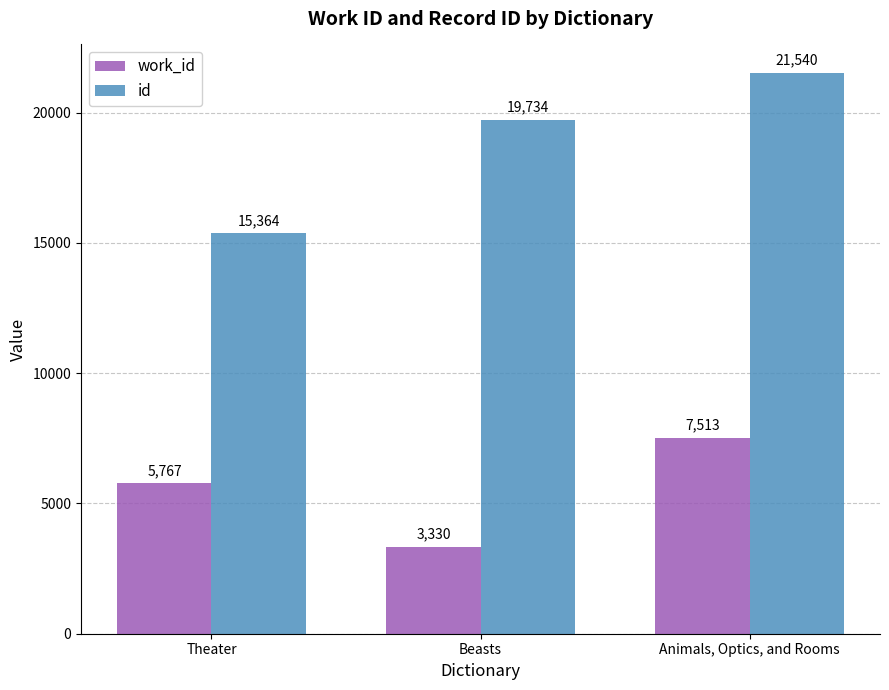

At which label does work_id reach its peak?

Animals, Optics, and Rooms